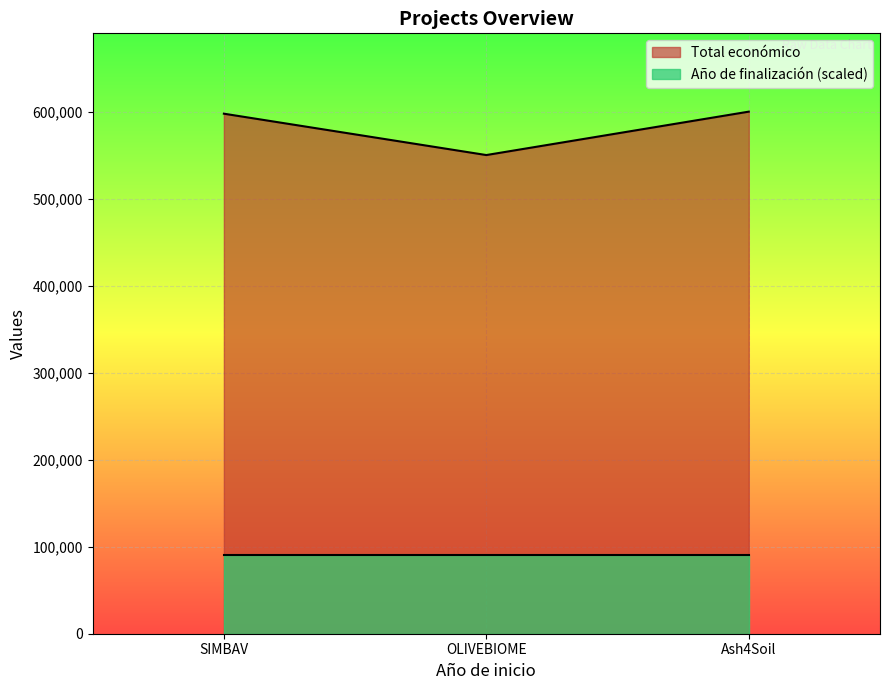

Approximately how many times larger is the value at OLIVEBIOME compared to SIMBAV?

0.9